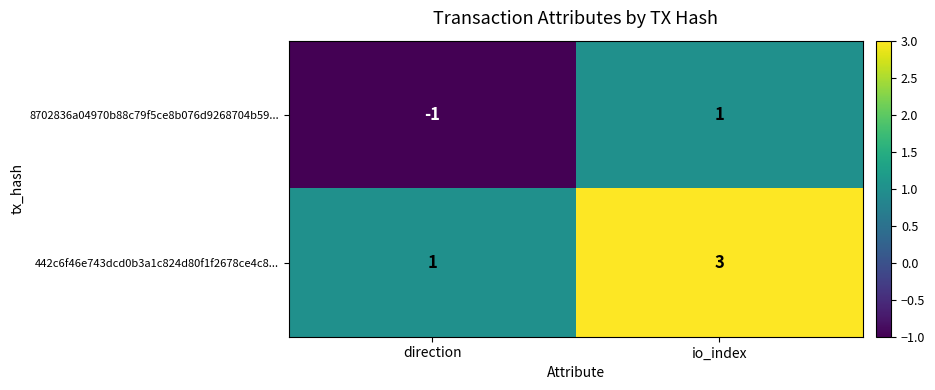

Where is 442c6f46e743dcd0b3a1c824d80f1f2678ce4c8... nearest to the value 2?

direction